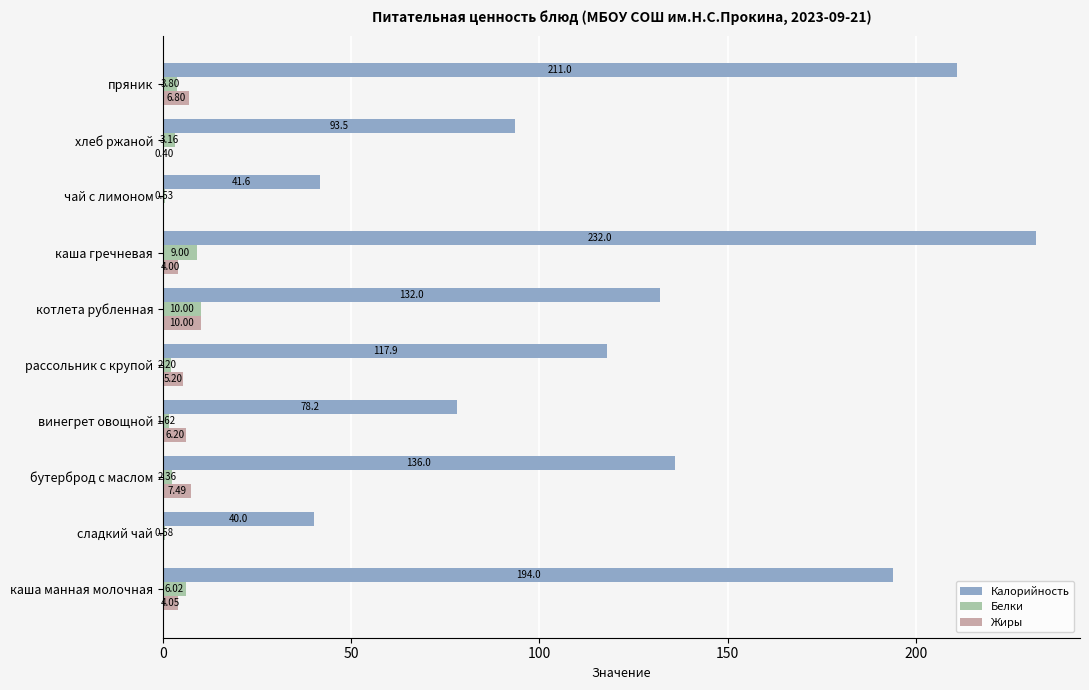

At which category is the sum across all series the highest?

каша гречневая